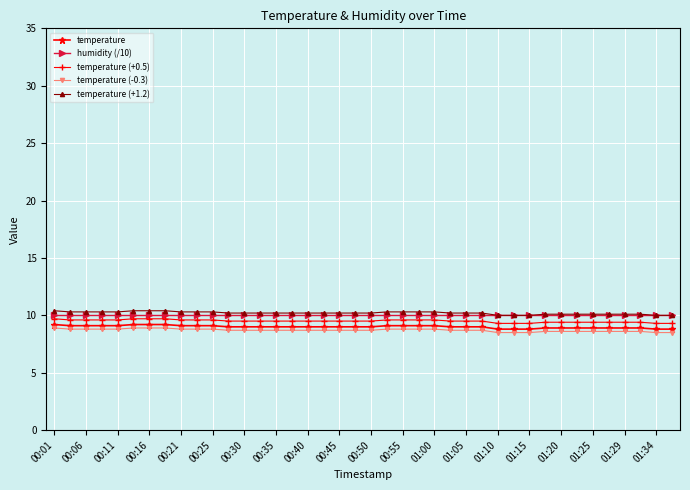

True or false: temperature (+0.5) and temperature (-0.3) intersect in this chart.

False